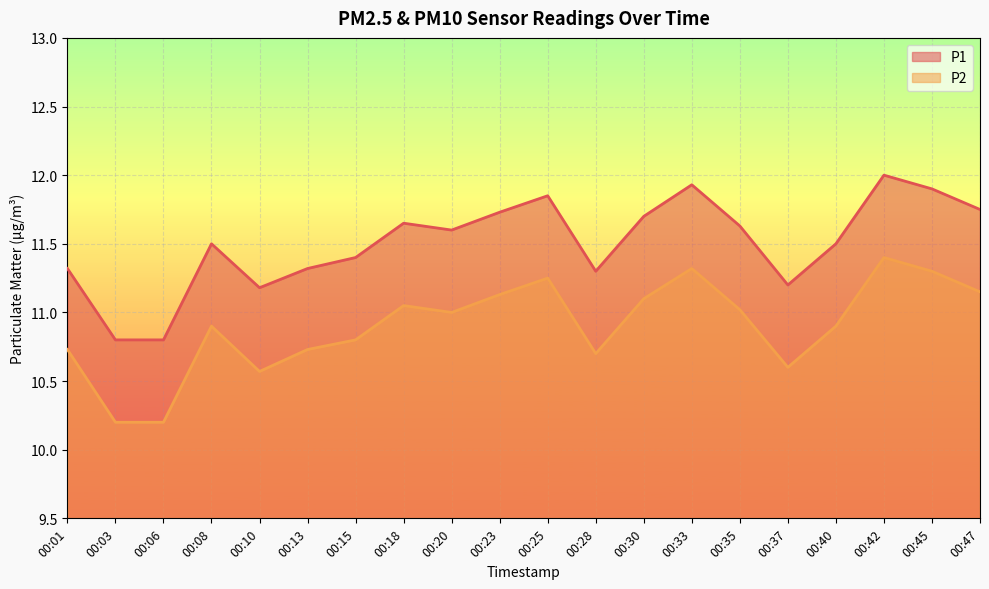

What is the value of the P1 point at the 11th from the left?

11.8